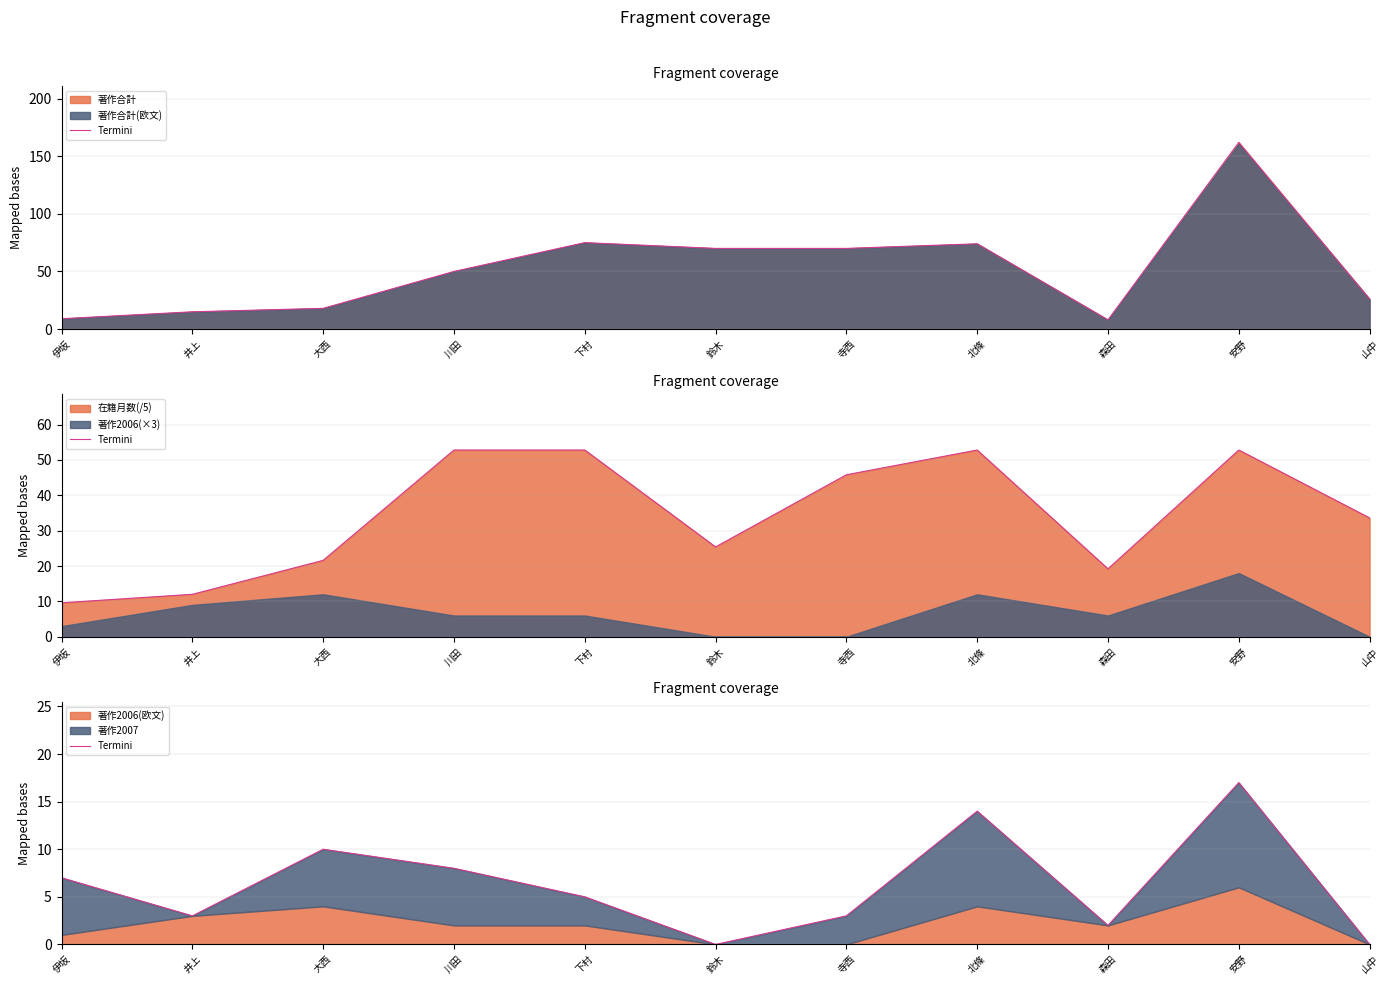

What is the difference between the second highest and second lowest values?

14